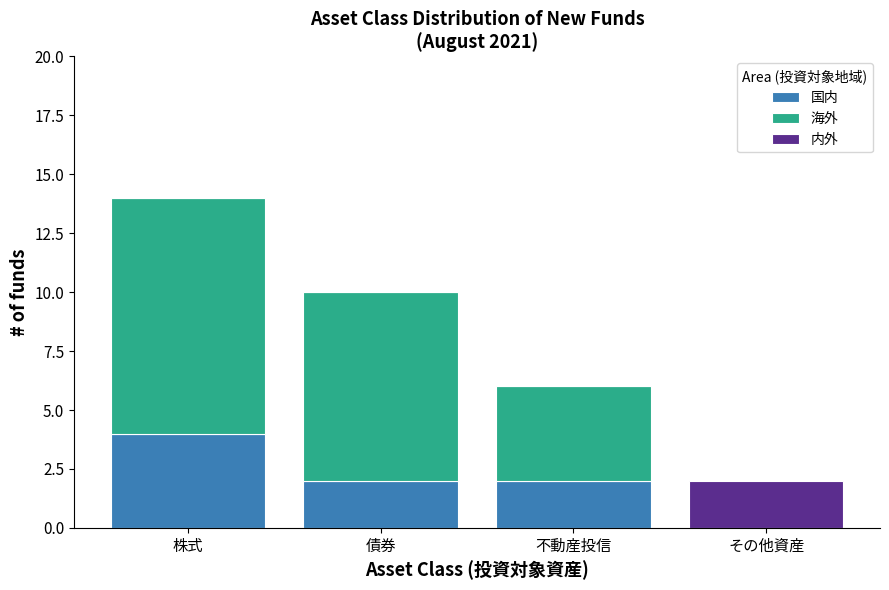

What is the maximum value for 国内?

4